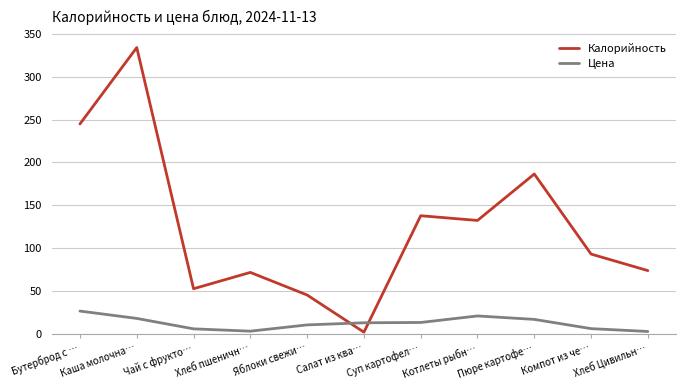

Which series has the largest total across all categories?

Калорийность